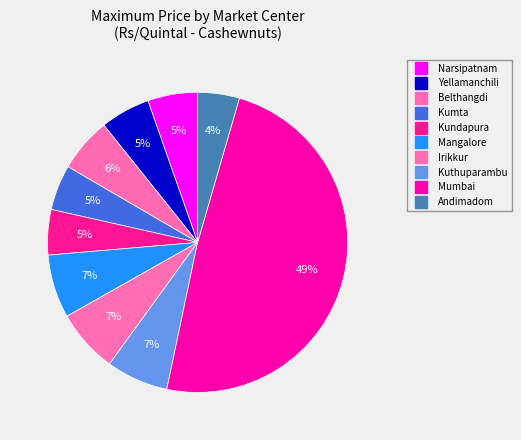

Count the number of slices in the pie.

10